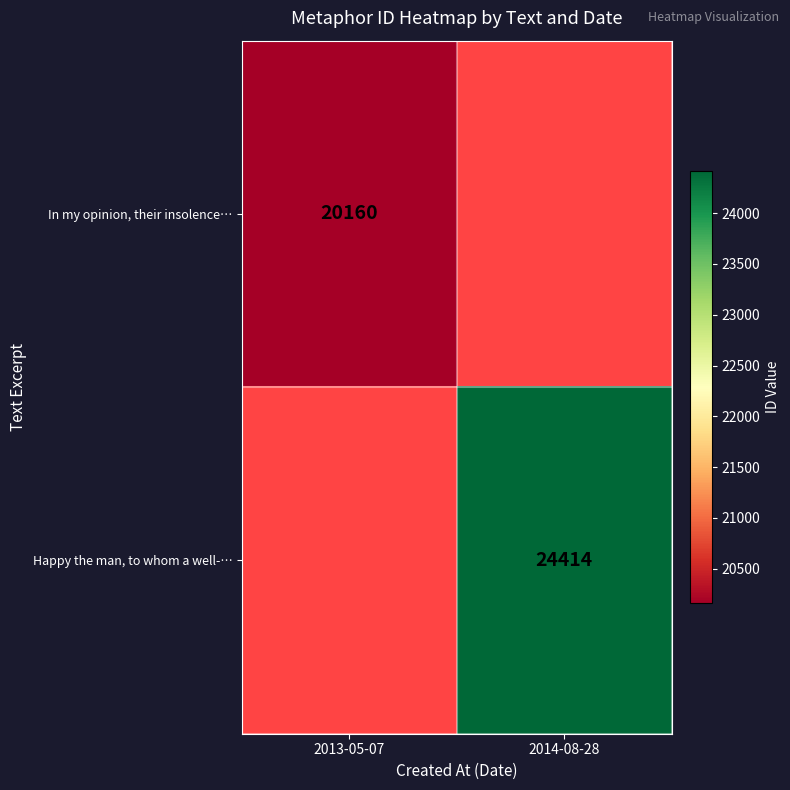

Is it true that In my opinion, their insolence… equals 20160 at 2013-05-07?

True